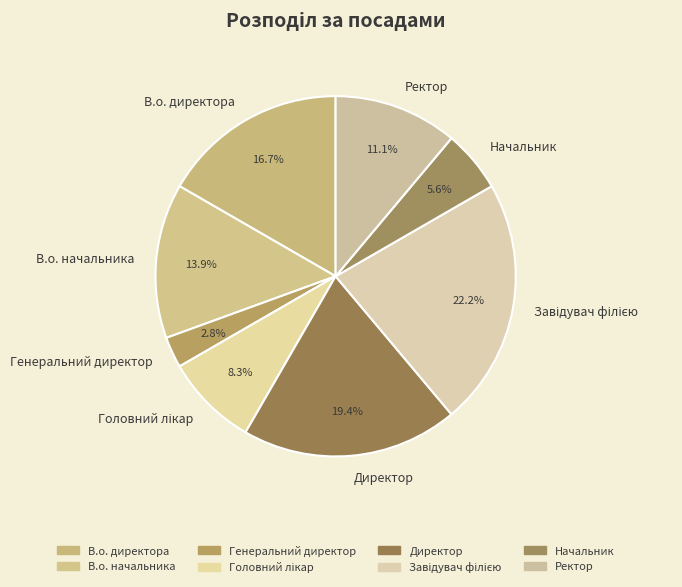

Count the number of slices in the pie.

8